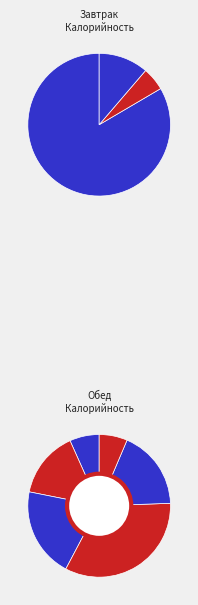

The чай с сахаром slice represents 2% of the pie. True or false?

True